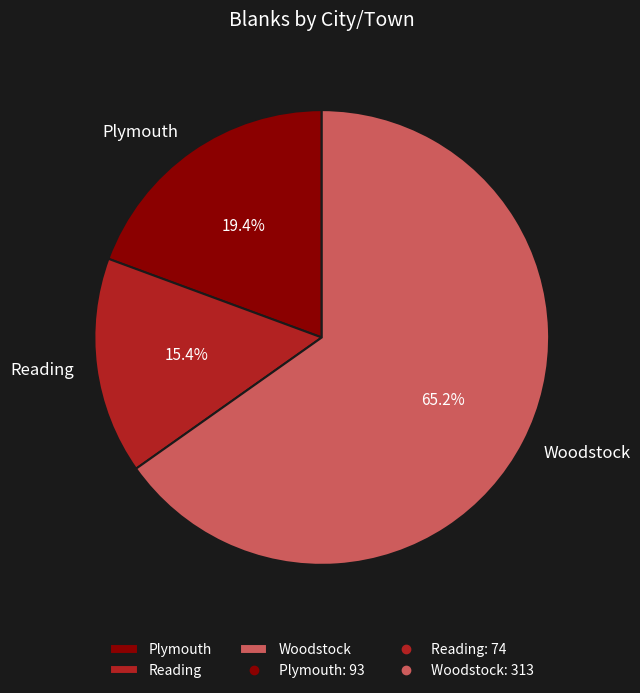

How many slices are in this pie chart?

3